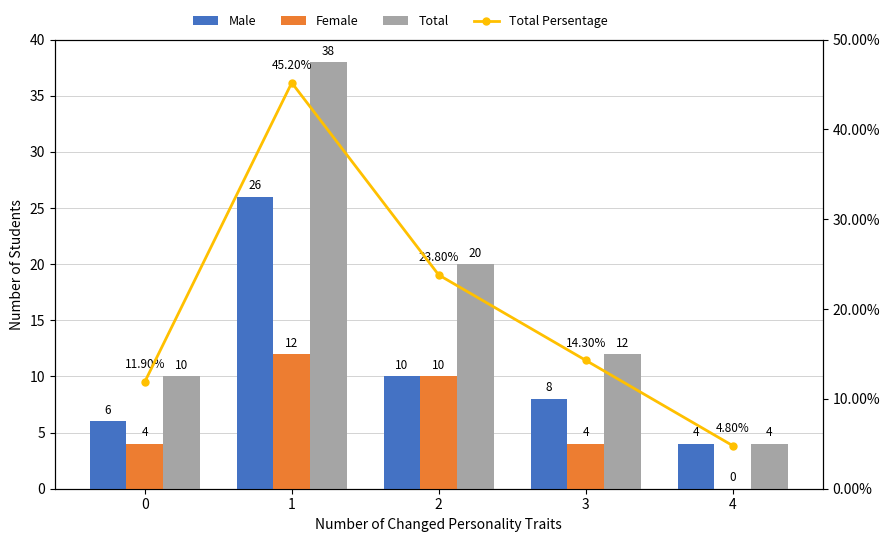

Is it true that Male equals 10.0 at 2?

True